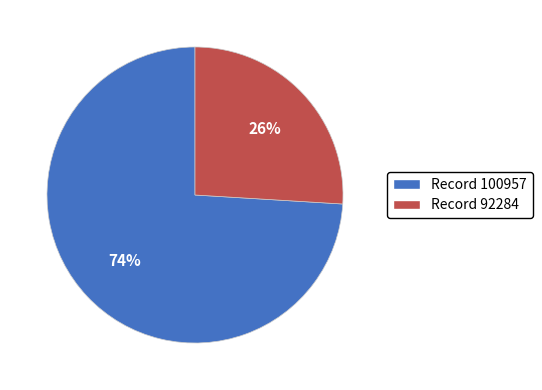

To the nearest percent, what is the average slice percentage?

50%